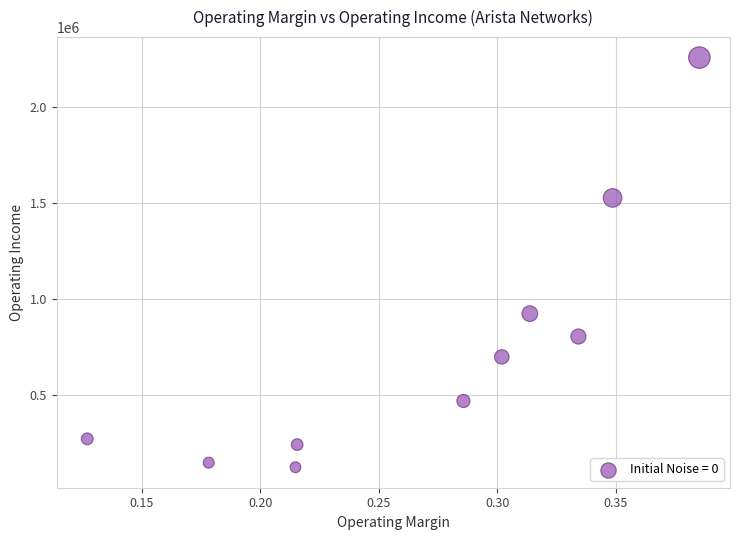

What is the range of Y values (max minus min)?

2131736